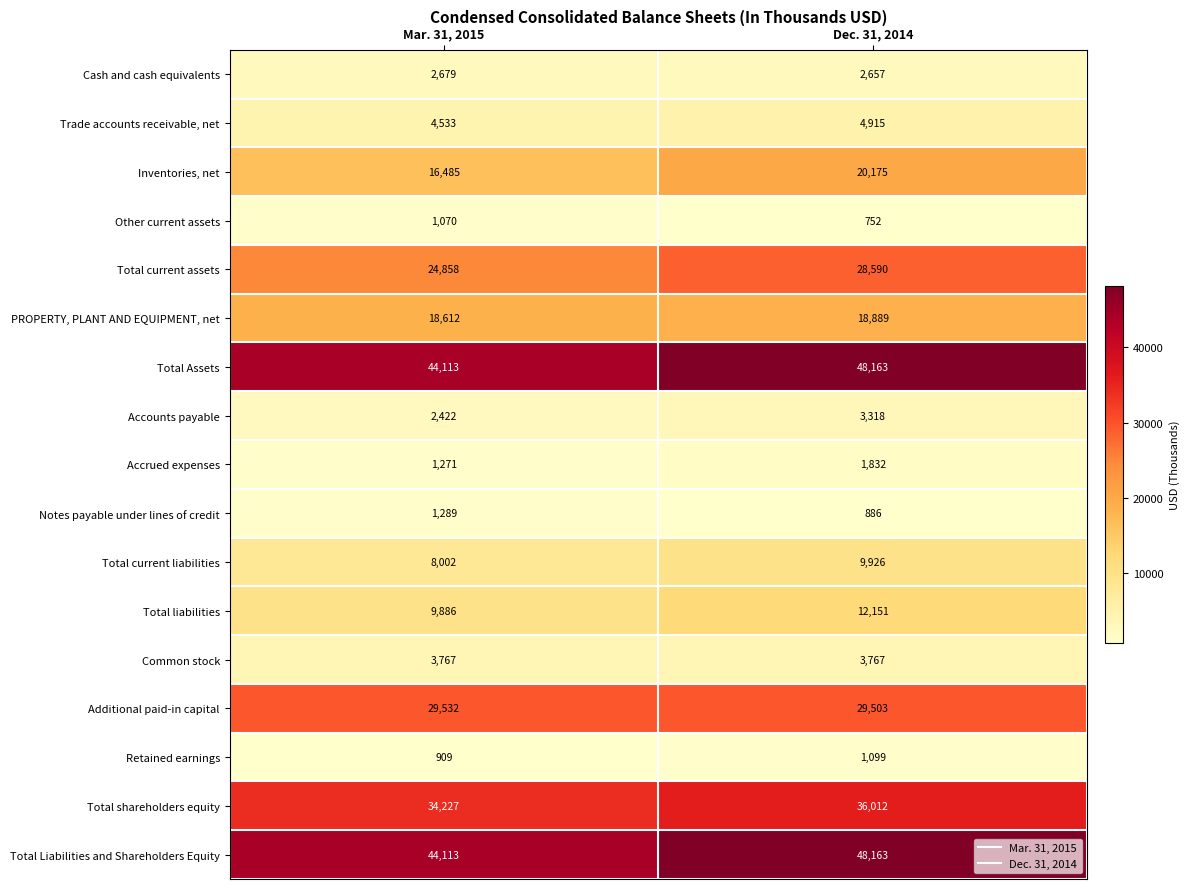

Which label corresponds to the smallest value in the chart?

Dec. 31, 2014